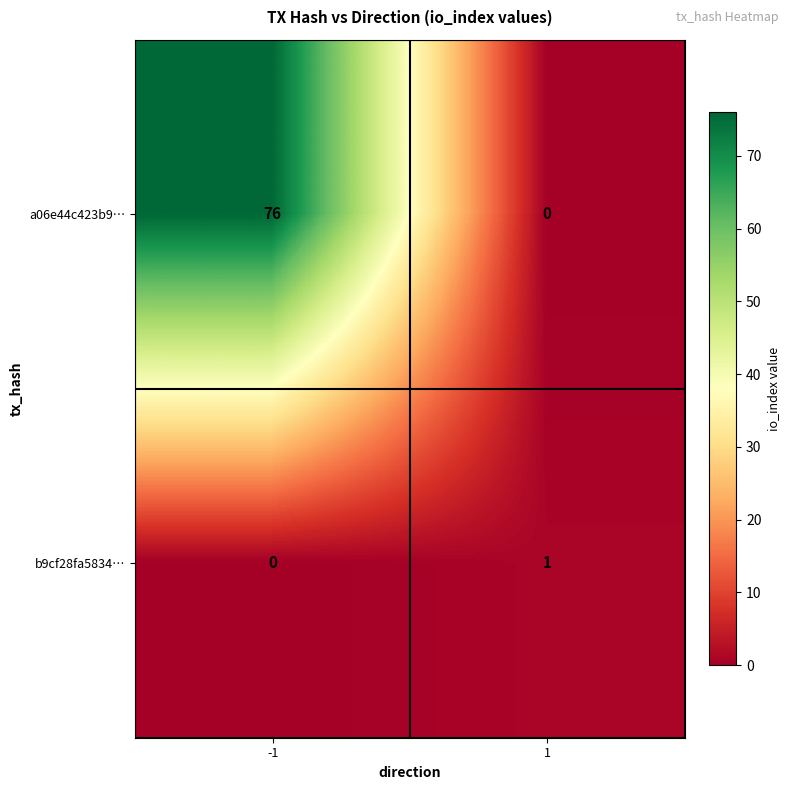

Is it true that b9cf28fa5834… equals 1 at -1?

False